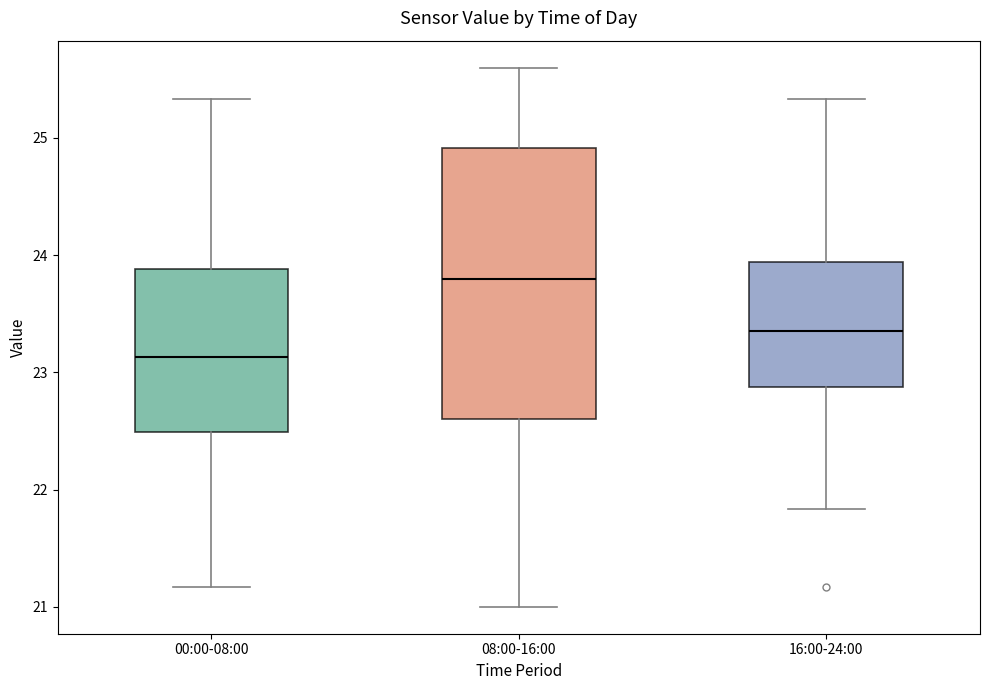

Where does the upper whisker of the box for 08:00-16:00 end on the y-axis? The values are not printed on the chart, so give them approximately, as read against the axis.

25.6